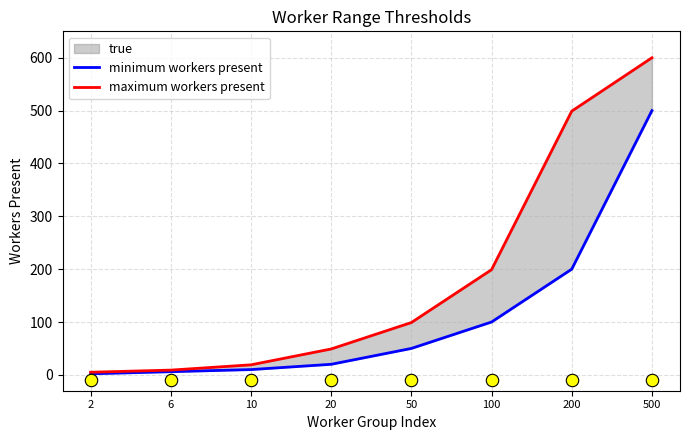

Which series has the largest Y range (max minus min)?

maximum workers present